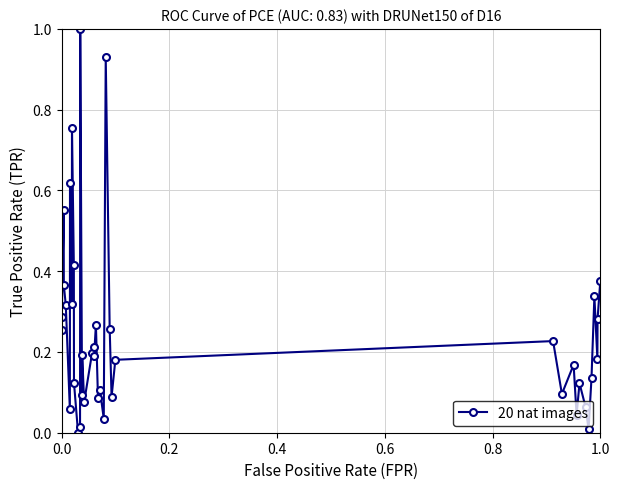

What is the sum of all values?

10.0